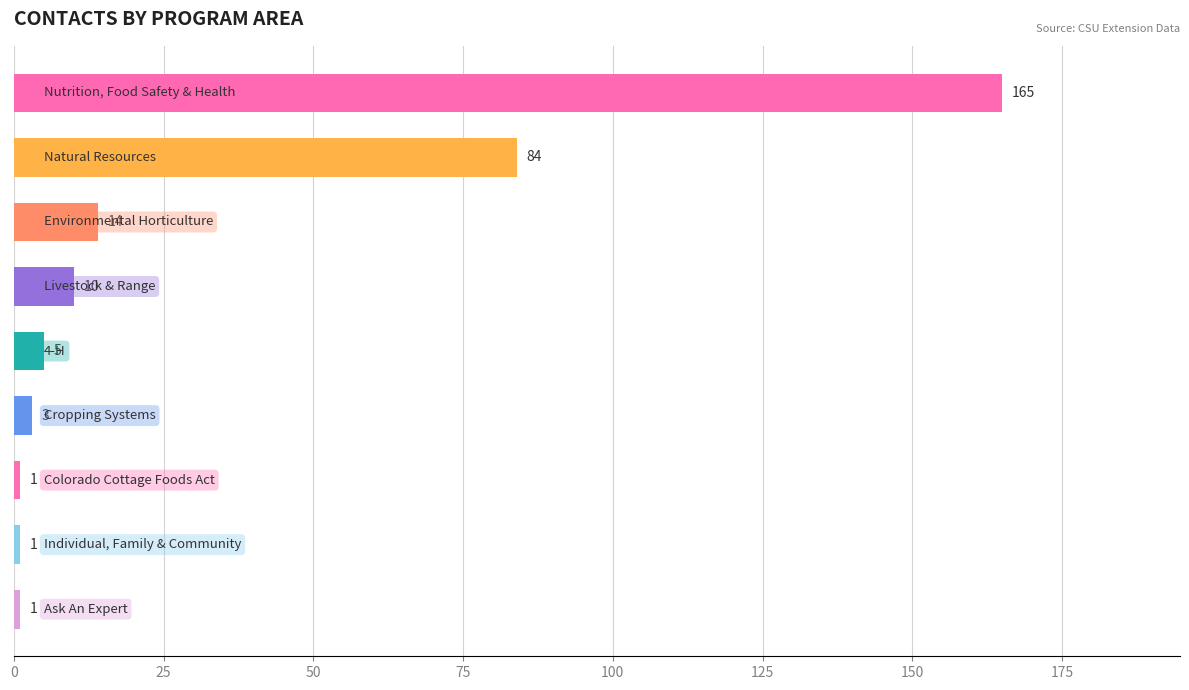

What is the difference between the maximum and minimum values?

164